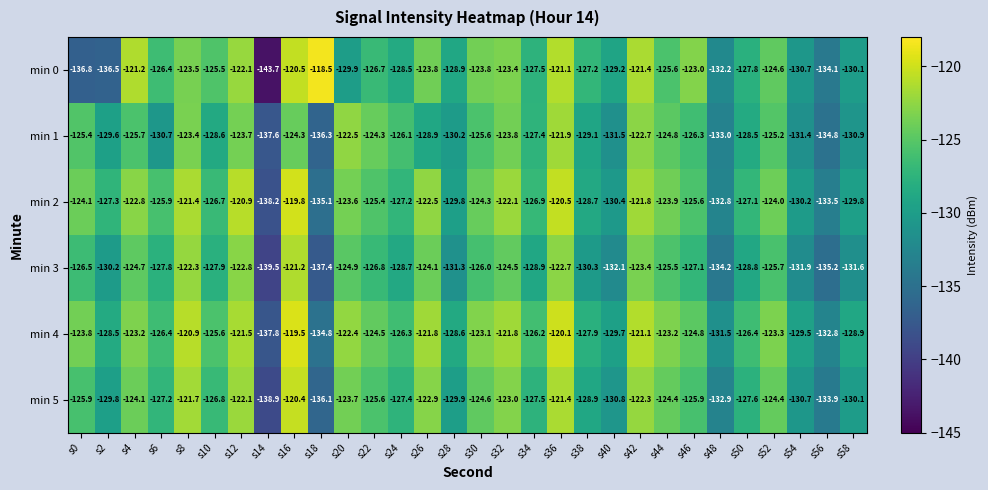

At which category is the sum across all series the highest?

s16